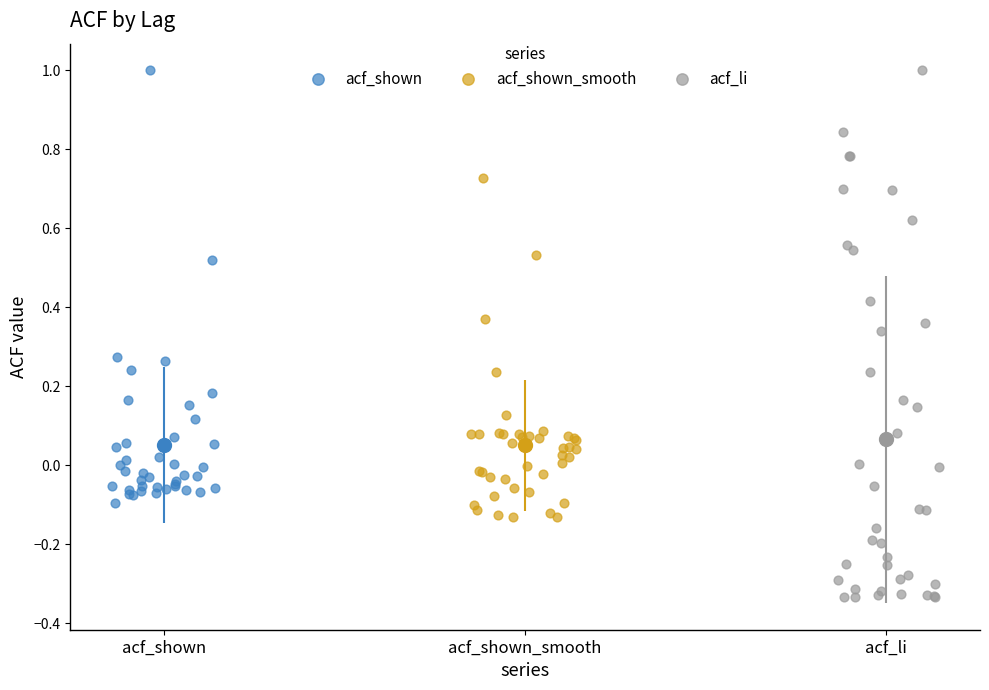

Which series has the widest spread of Y values?

acf_li